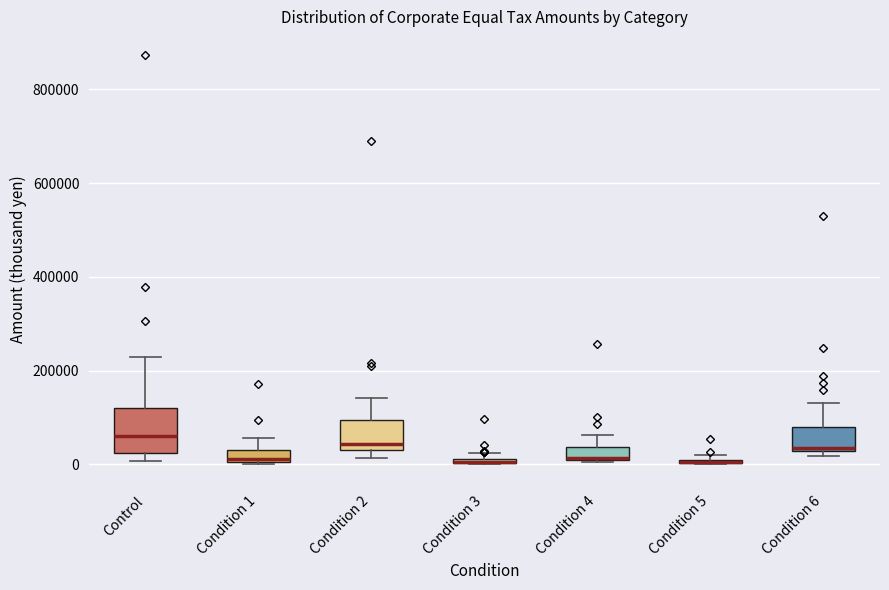

Where does the upper whisker of the box for Condition 1 end on the y-axis? The values are not printed on the chart, so give them approximately, as read against the axis.

60000